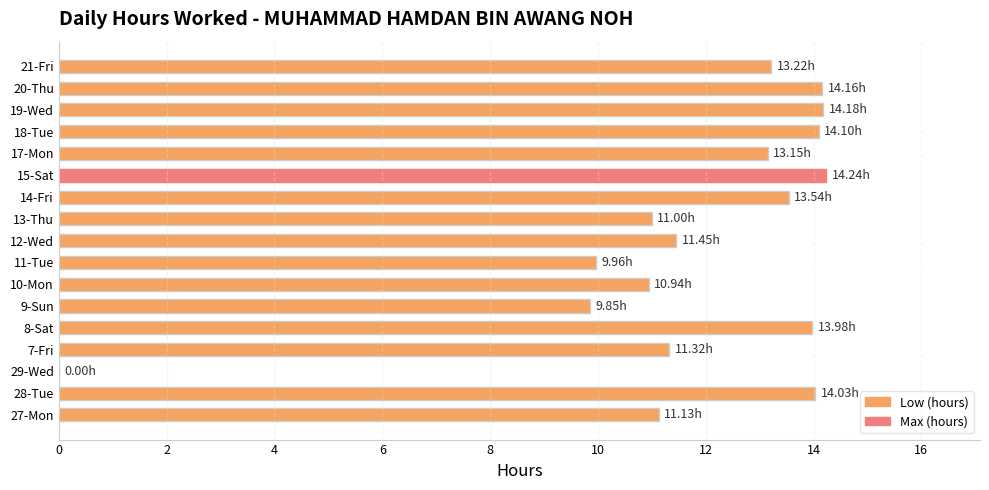

Which has a higher value, 12-Wed or 9-Sun?

12-Wed